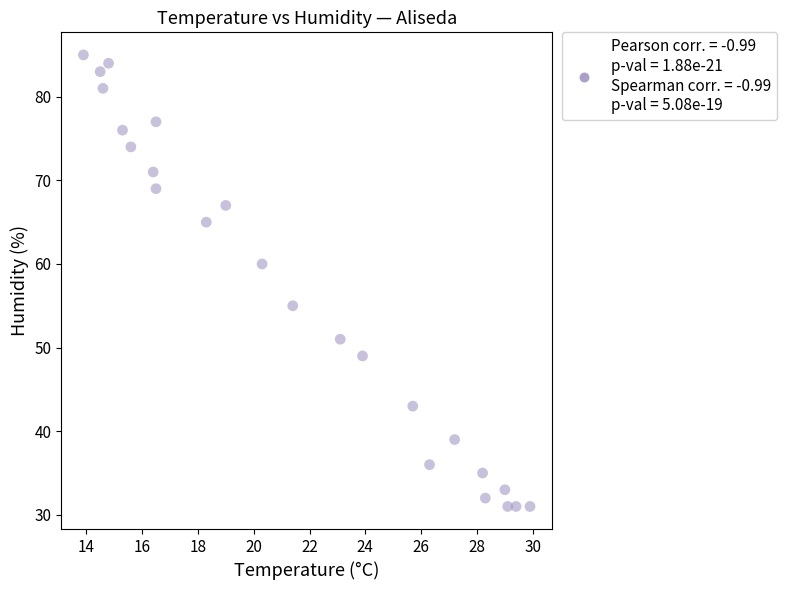

What is the range of Y values (max minus min)?

54